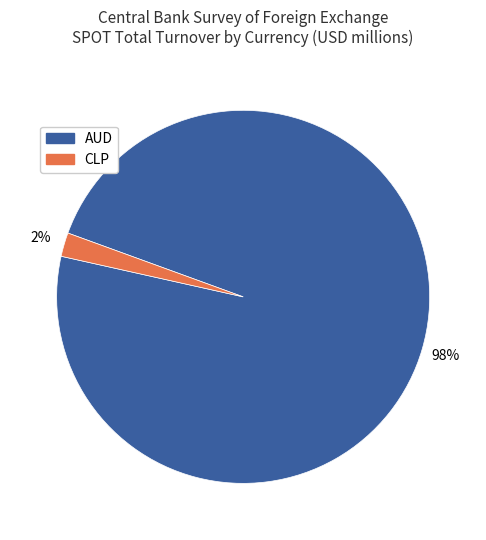

To the nearest percent, what percentage of the pie is CLP?

2%